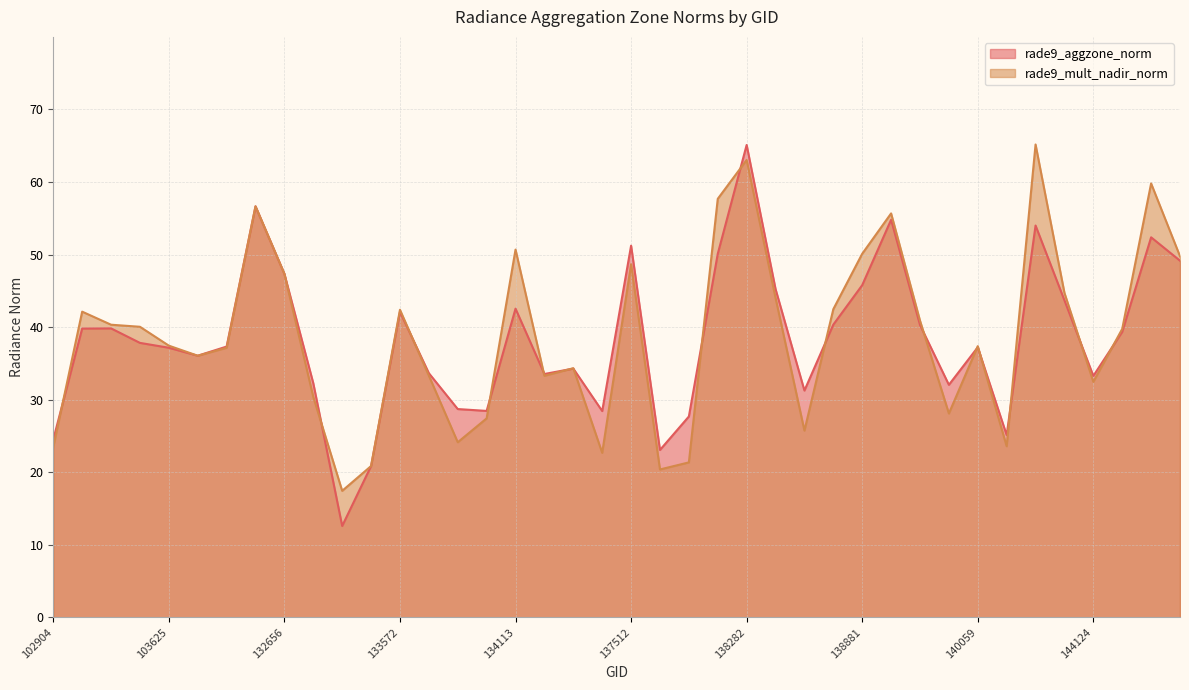

After their last crossing, which series has the higher values: rade9_mult_nadir_norm or rade9_aggzone_norm?

rade9_mult_nadir_norm